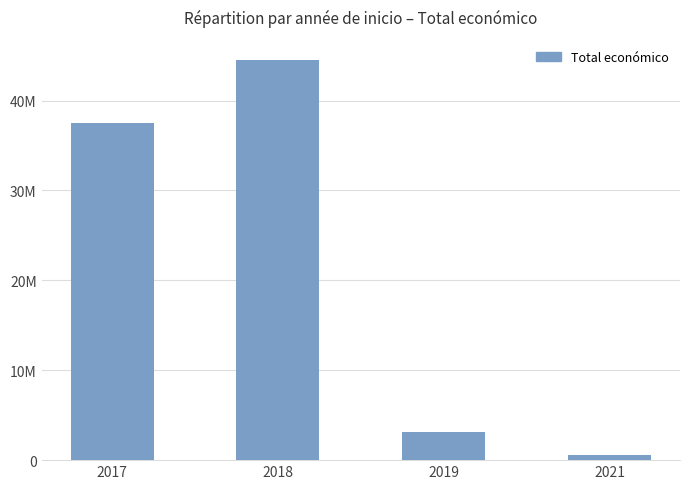

Reading left to right, what are all the values shown in this chart?

2017=37523479	2018=44531277	2019=3142086	2021=559562